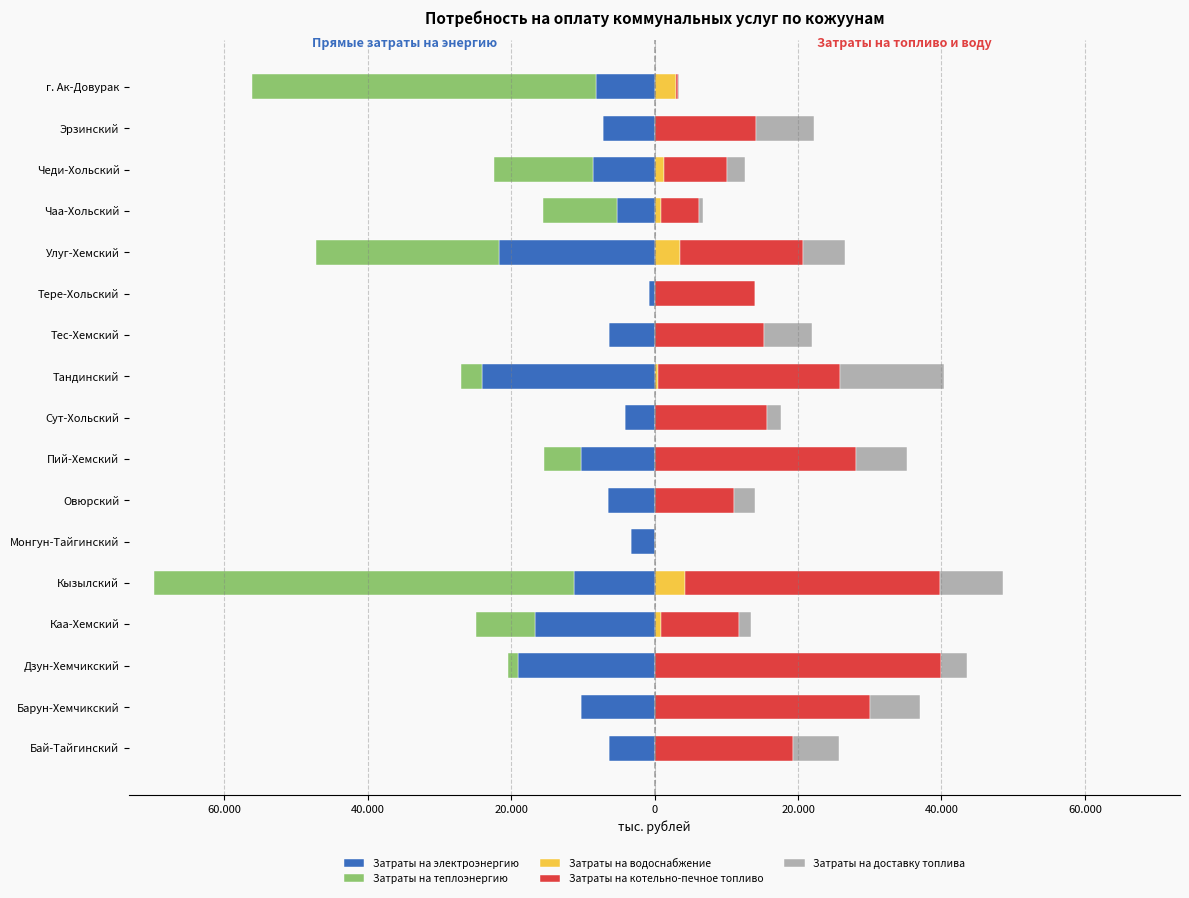

At how many categories does at least one series exceed 39803?

1